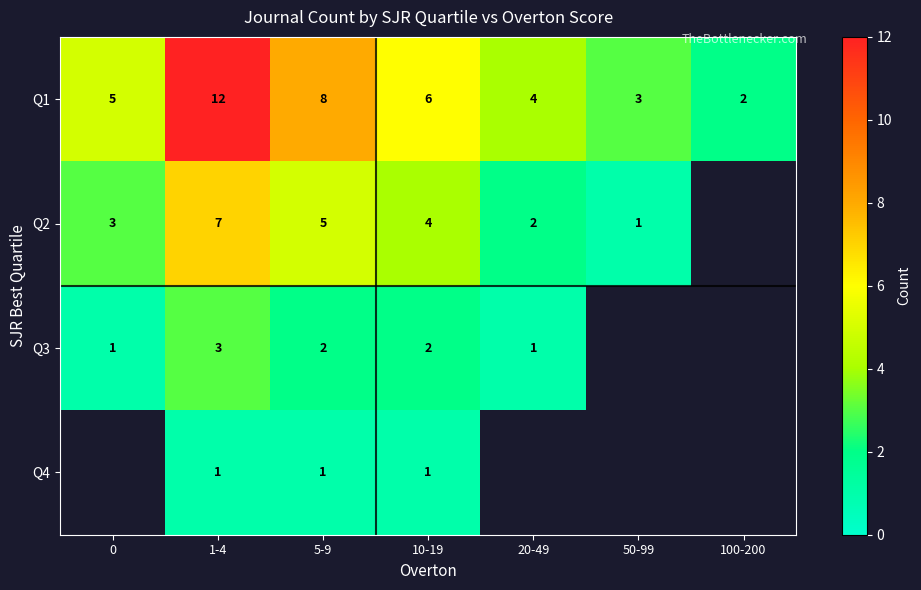

Between 1-4 and 5-9, which series saw the biggest shift?

Q1